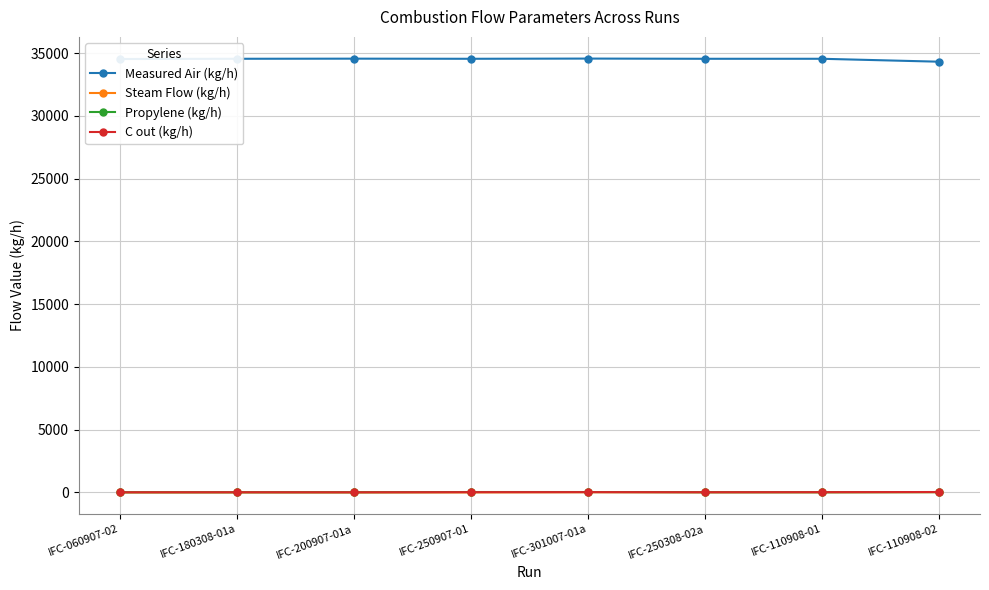

What is the greatest value displayed?

34575.7